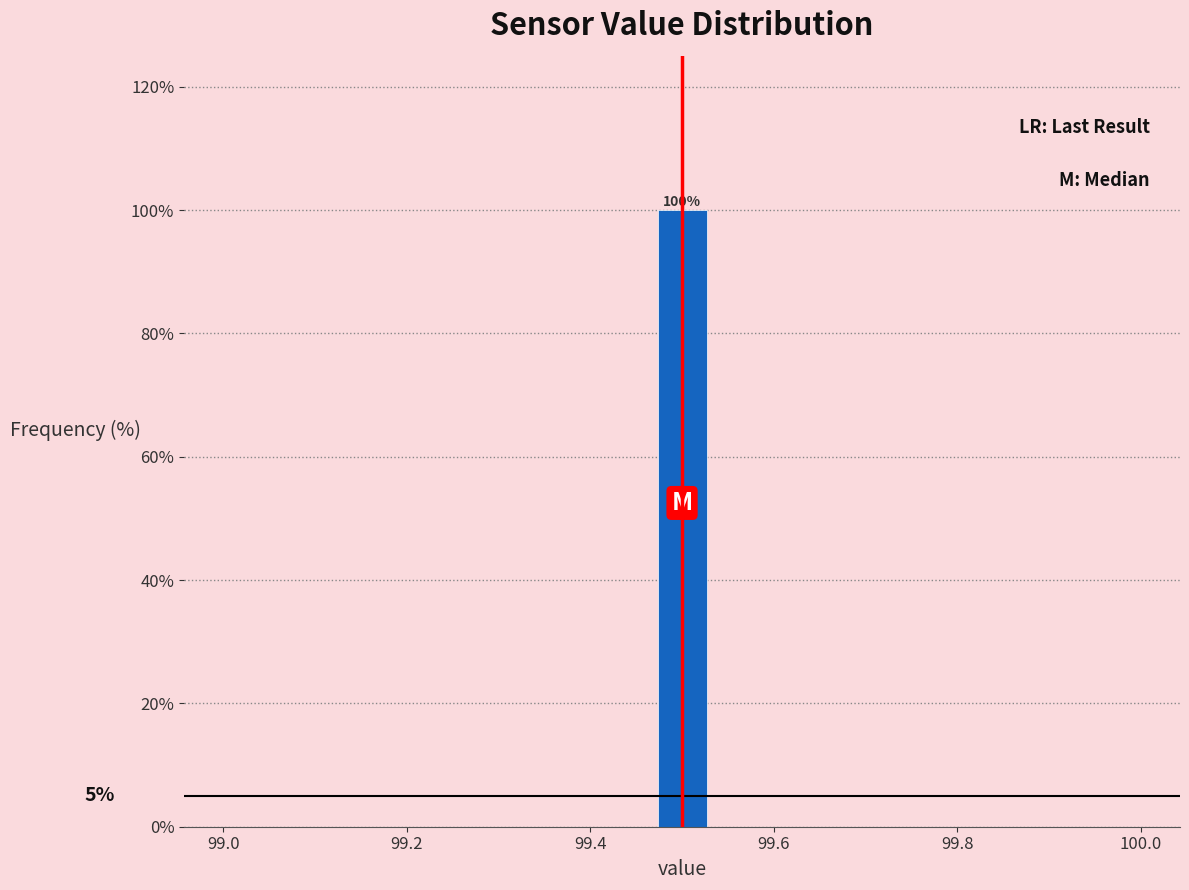

Read against the x-axis, roughly where is the centre of the tallest bar?

99.50